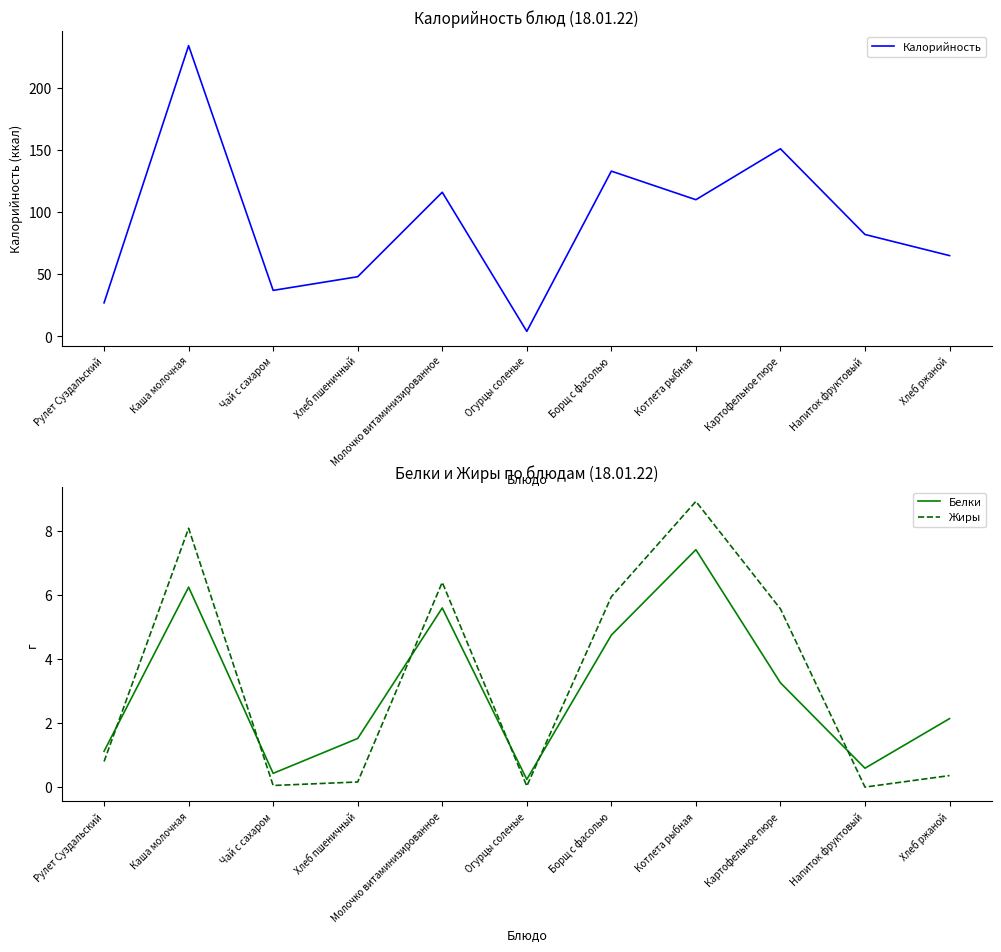

True or false: Белки and Калорийность intersect in this chart.

False